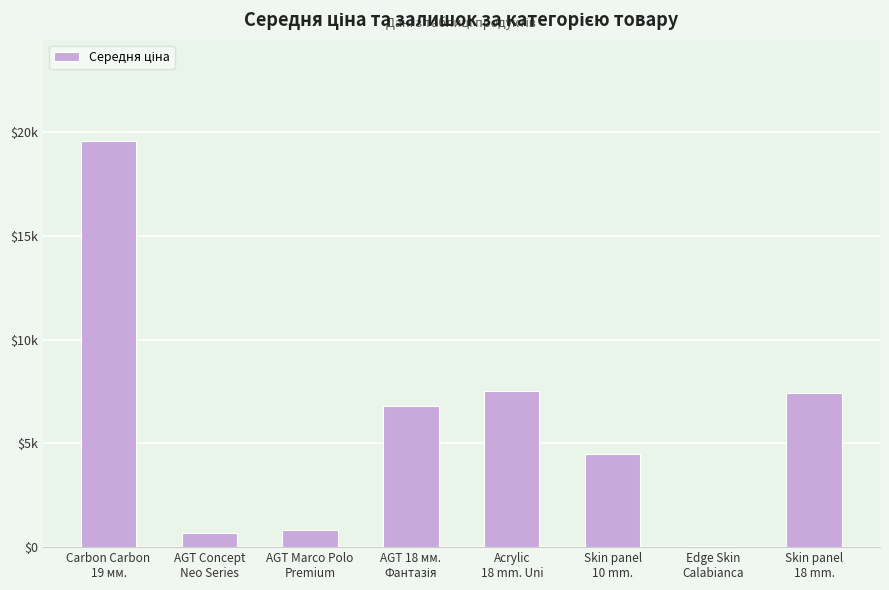

Approximately how many times larger is the value at AGT Marco Polo
Premium compared to AGT Concept
Neo Series?

1.2